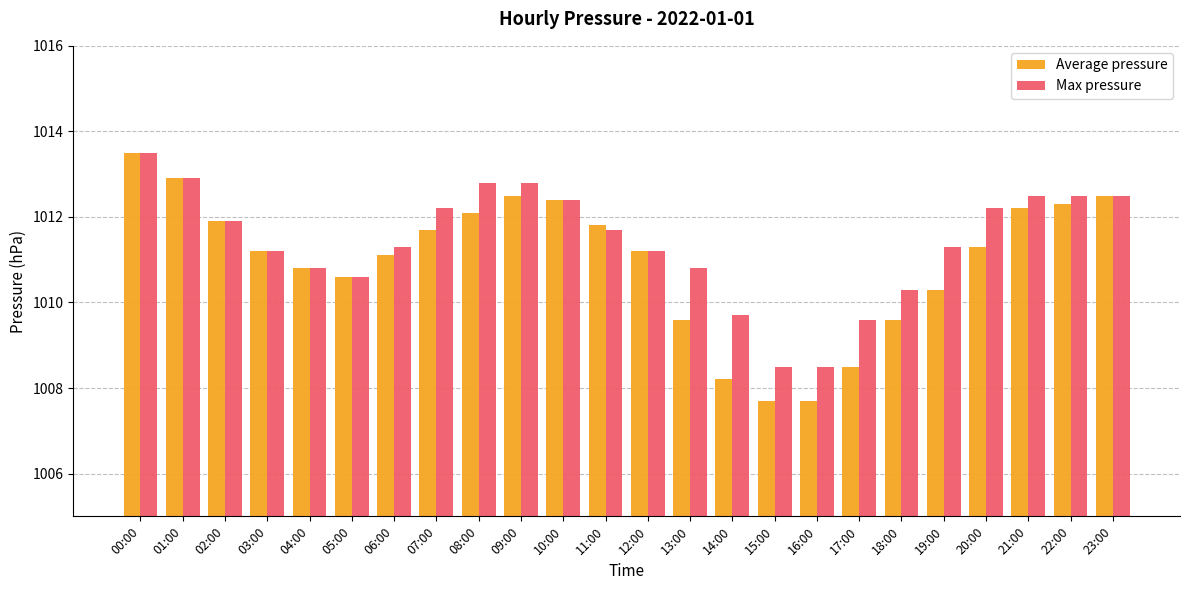

Where is Average pressure nearest to the value 1010?

19:00